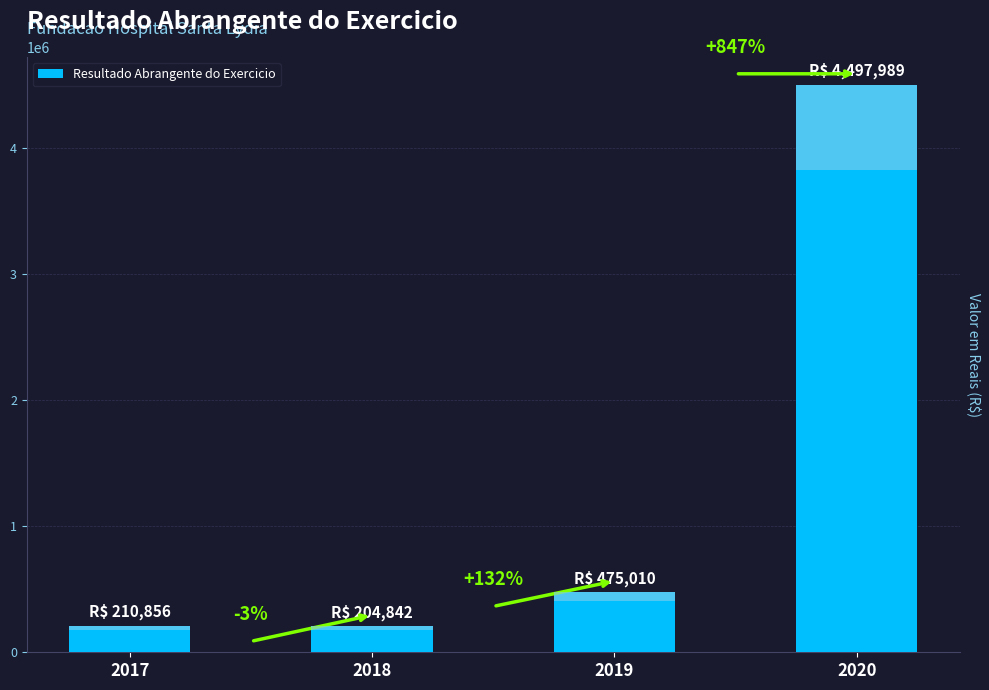

What is the change in value from 2019 to 2020?

+4022979.5